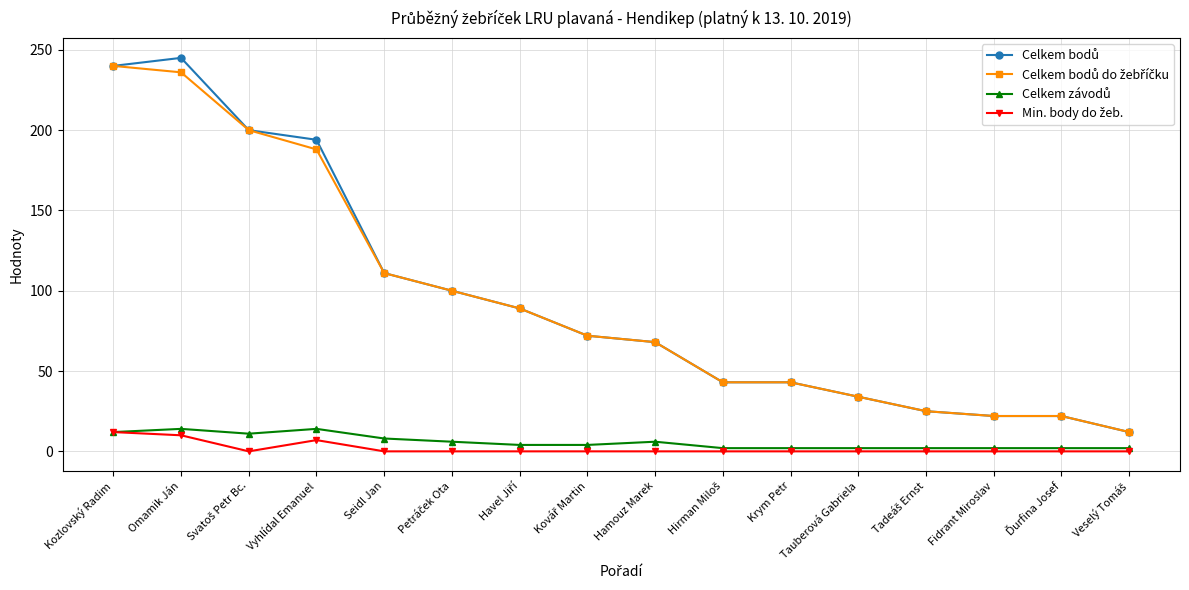

What is the label of the 12th point from the right?

Seidl Jan